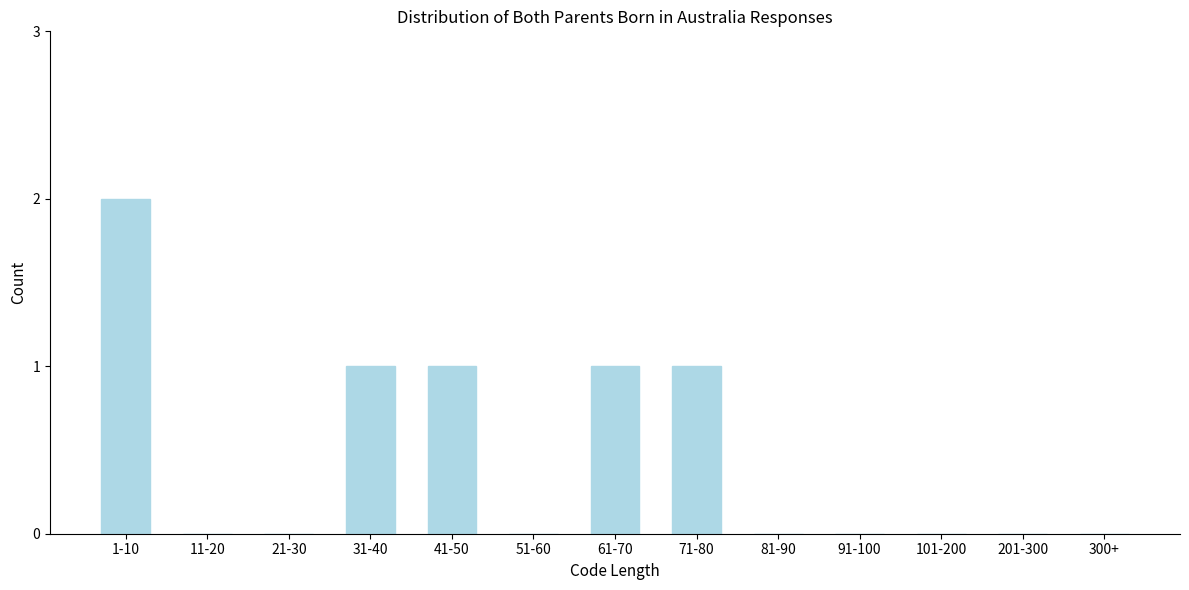

Reading left to right, extract all data points from this chart.

1-10=2	11-20=0	21-30=0	31-40=1	41-50=1	51-60=0	61-70=1	71-80=1	81-90=0	91-100=0	101-200=0	201-300=0	300+=0